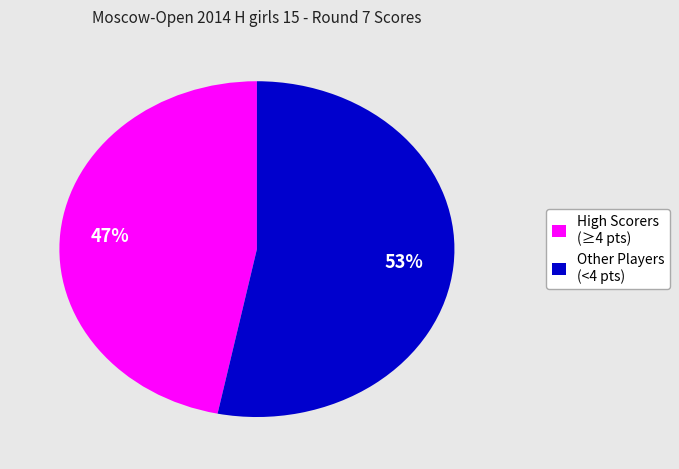

What percentage is the High Scorers (≥4 pts) slice, to the nearest percent?

47%